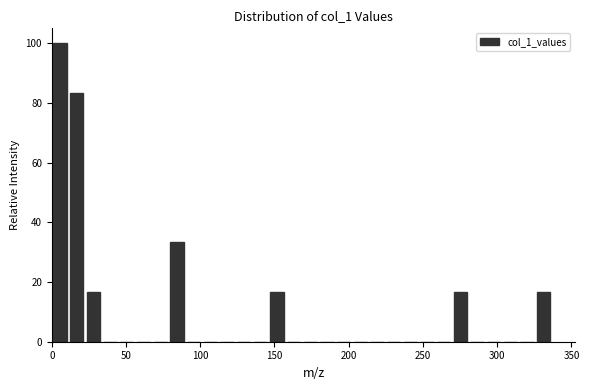

Around what value on the x-axis is the tallest bar? Give the approximate position of its centre, as read against the axis.

5